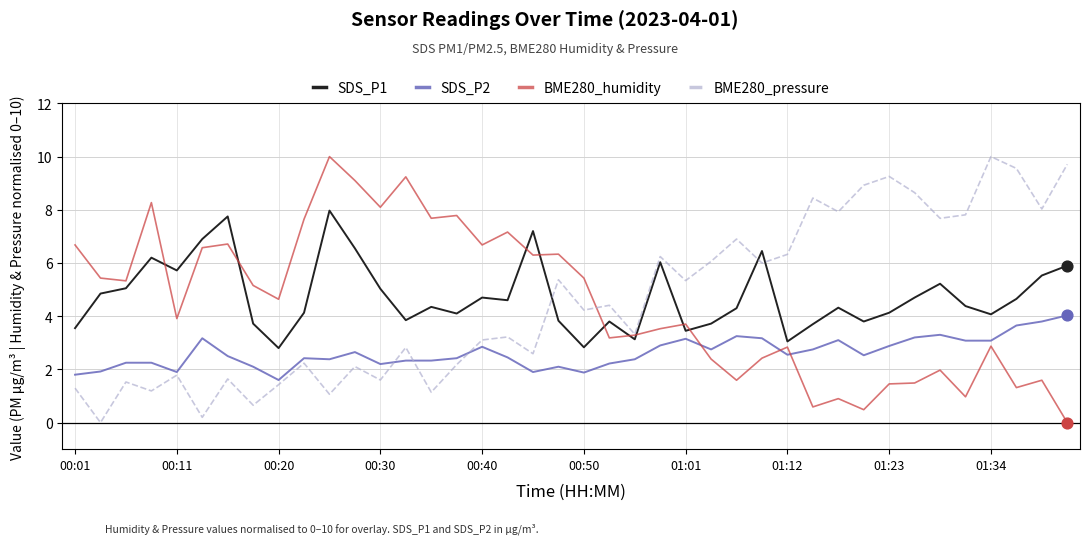

What is the greatest value displayed?

10.0